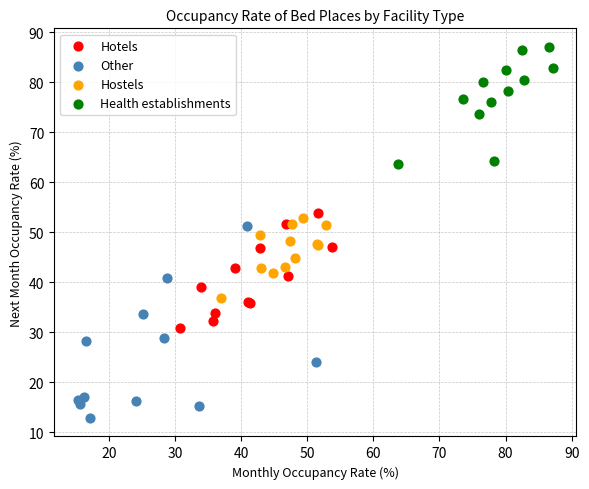

Which series has the widest spread of Y values?

Other